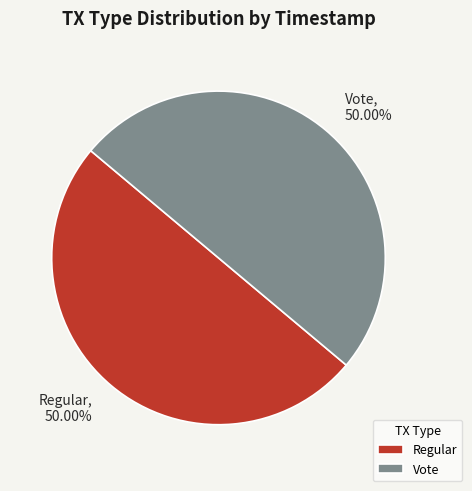

Combined, what portion of the pie is Vote and Regular?

100.0%